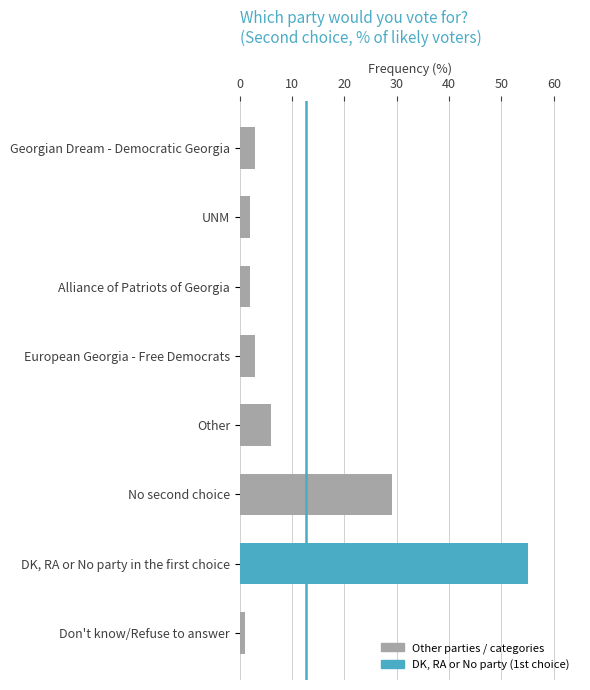

What is the average value?

13